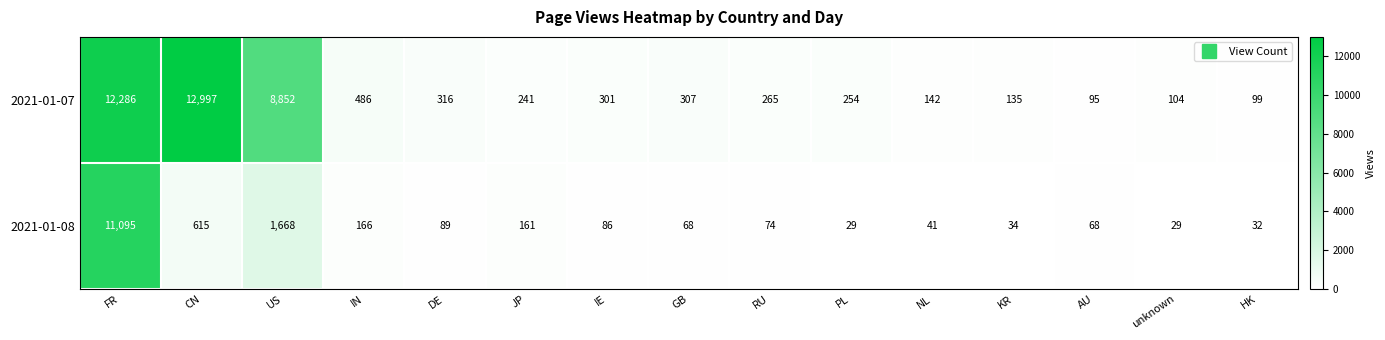

At IN, list the series in order from largest to smallest.

2021-01-07, 2021-01-08